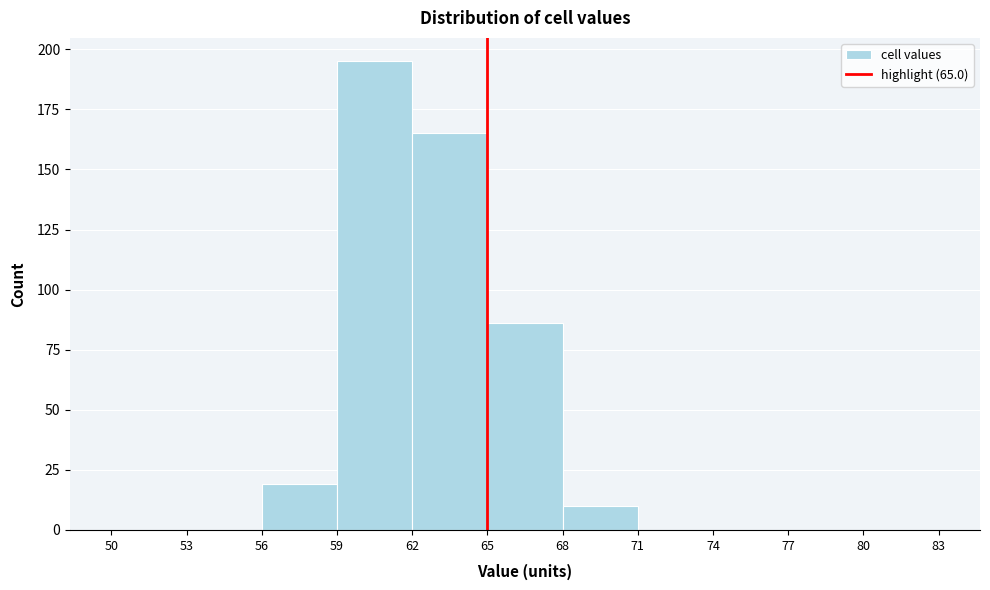

How tall is the bar that spans 59 to 62 on the x-axis? The values are not printed on the chart, so give them approximately, as read against the axis.

195